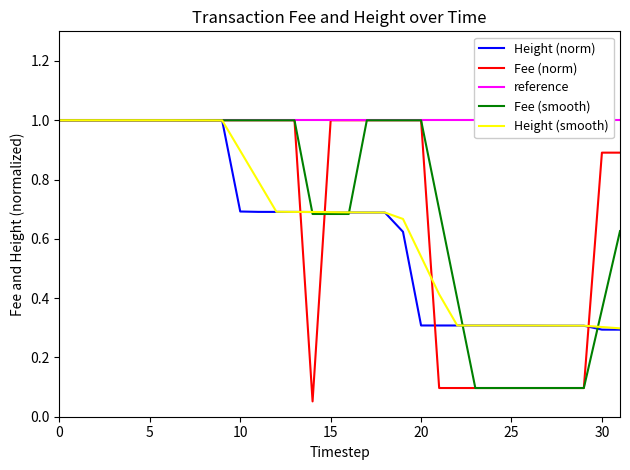

True or false: Height (smooth) has more than 0 points higher than both neighbors.

False